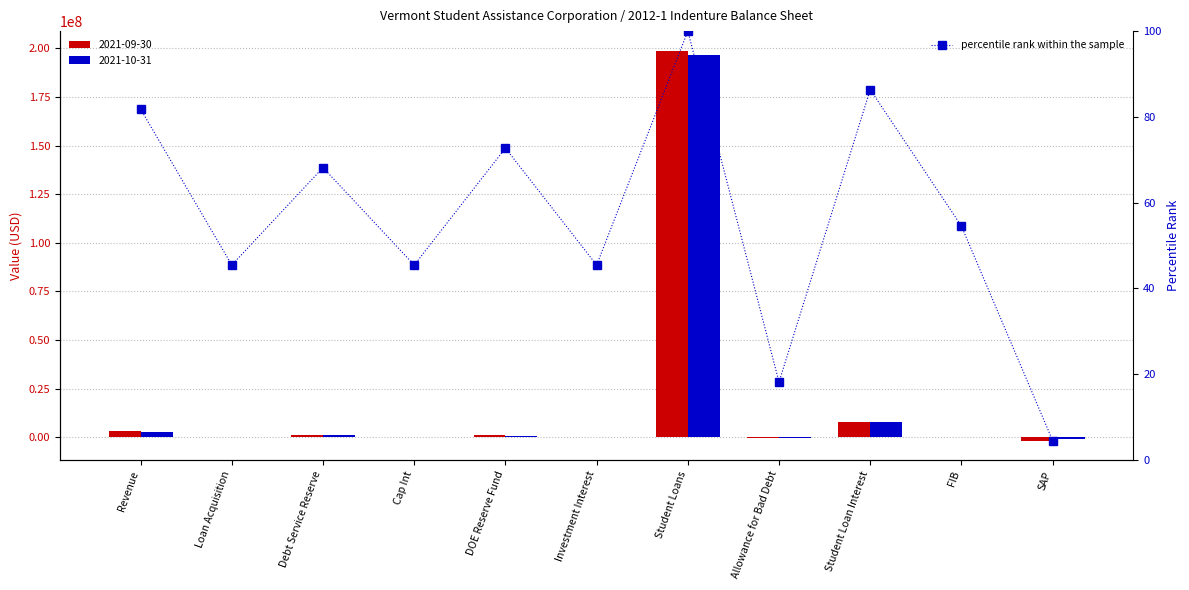

Reading left to right, transcribe all the data shown in this chart.

81.8	45.5	68.2	45.5	72.7	45.5	100.0	18.2	86.4	54.5	4.5